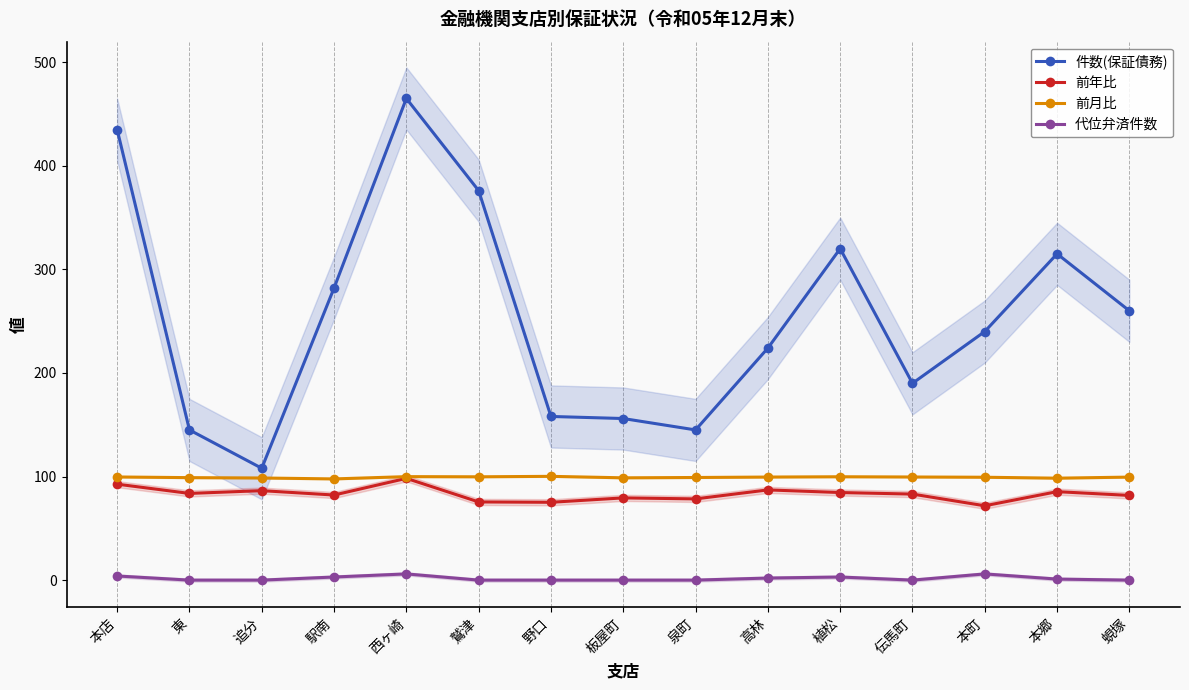

Where is the first local minimum for 前年比?

東